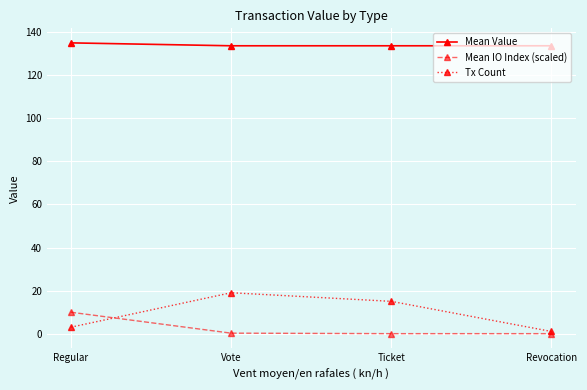

True or false: Tx Count has more than 0 points higher than both neighbors.

True